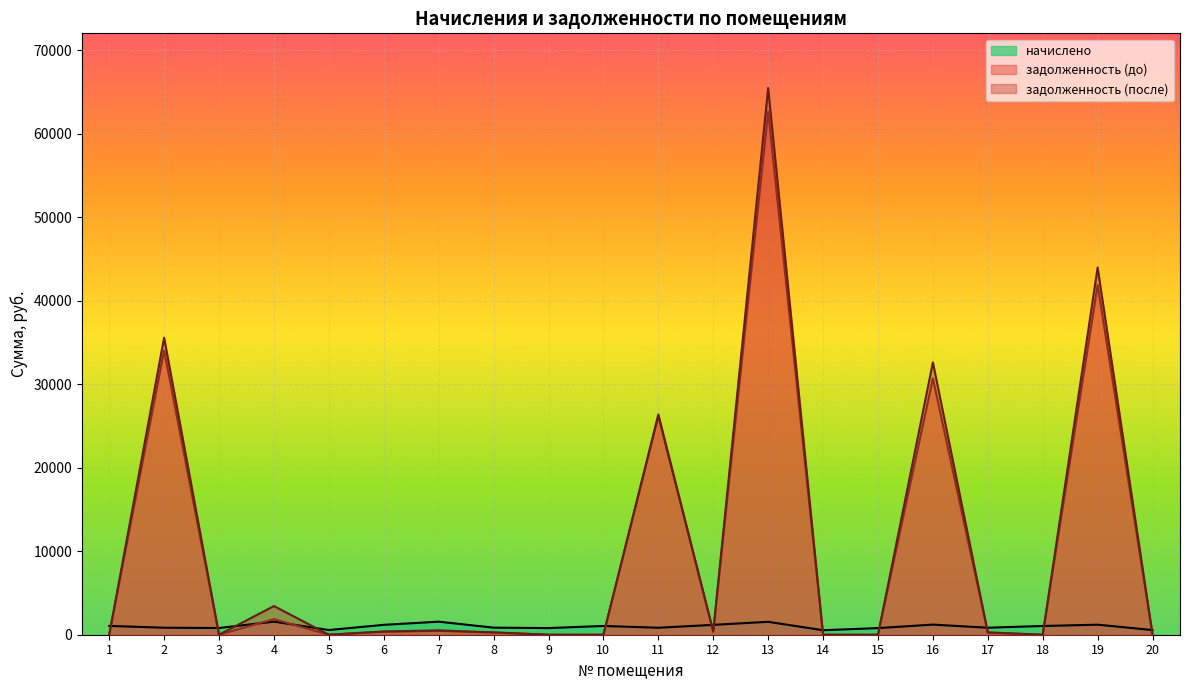

True or false: задолженность (после) has more than 1 interior local peaks.

True